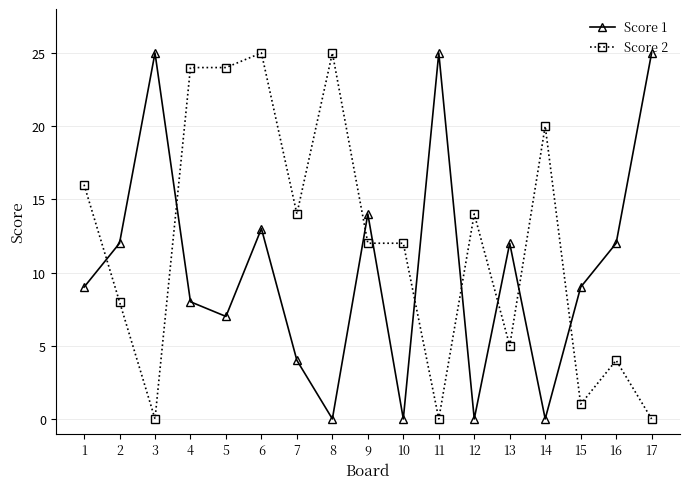

Count the number of categories in the chart.

17